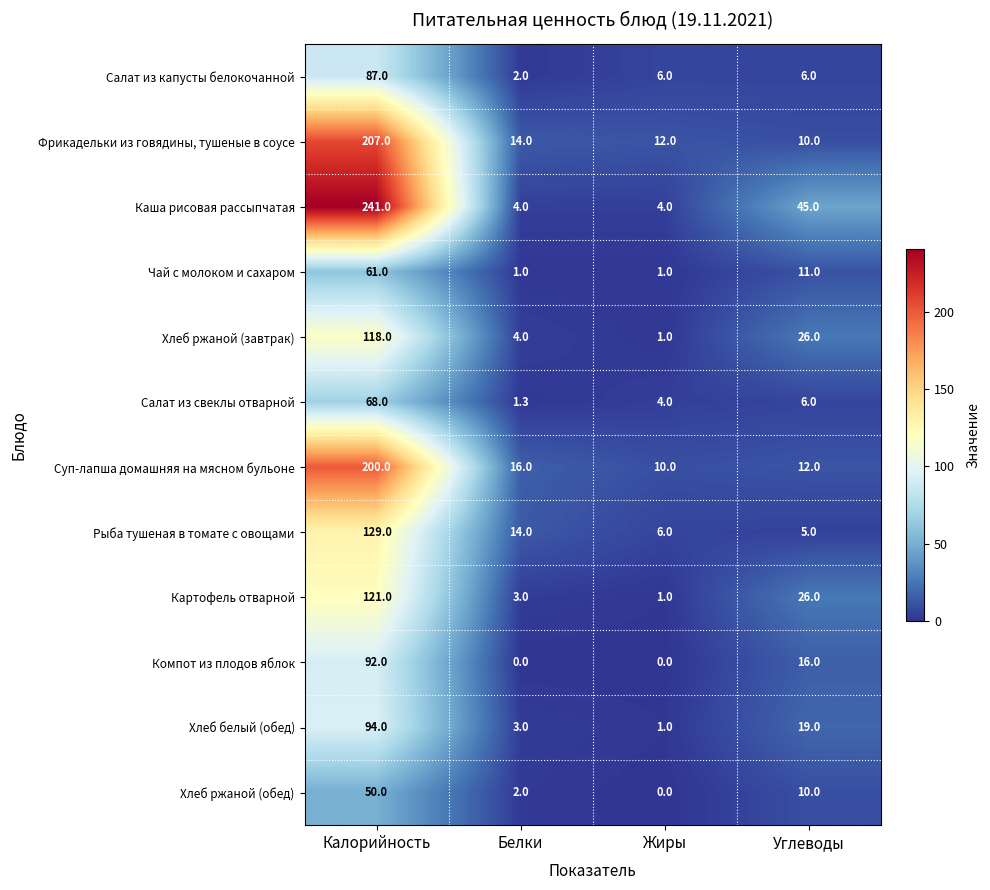

Which series has the largest range (max minus min)?

Каша рисовая рассыпчатая